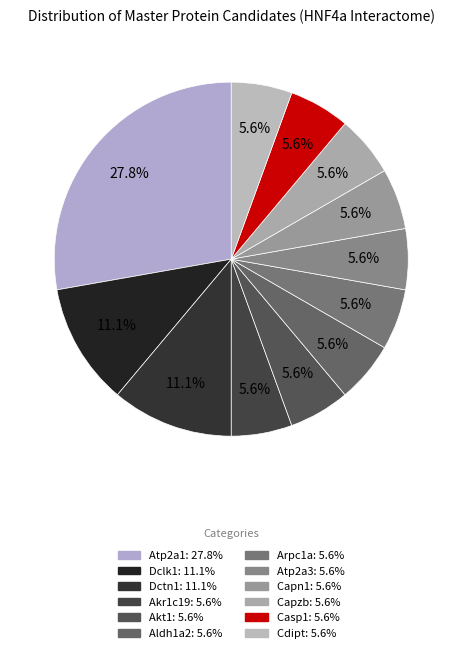

Which category has the biggest portion of the pie?

Atp2a1